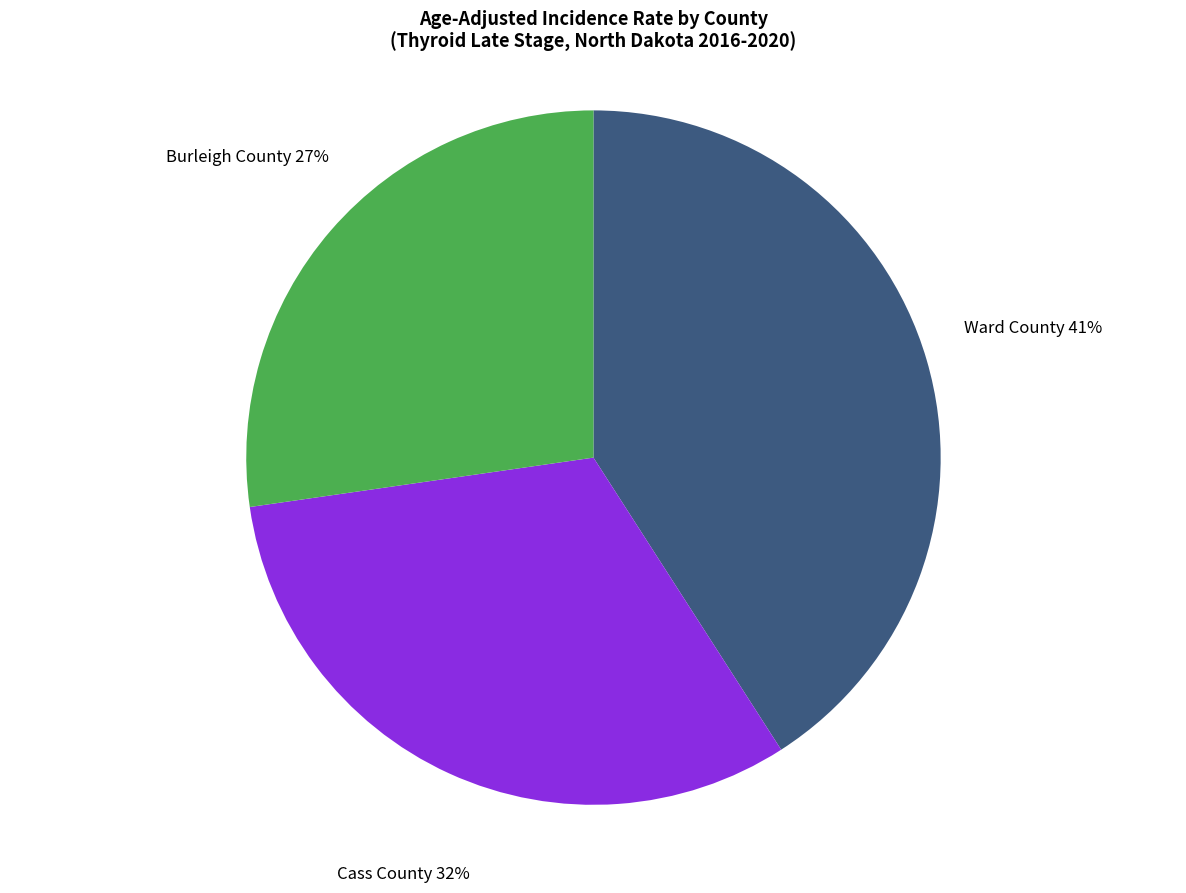

To the nearest percent, what is the difference between the largest and smallest slice percentages?

14%